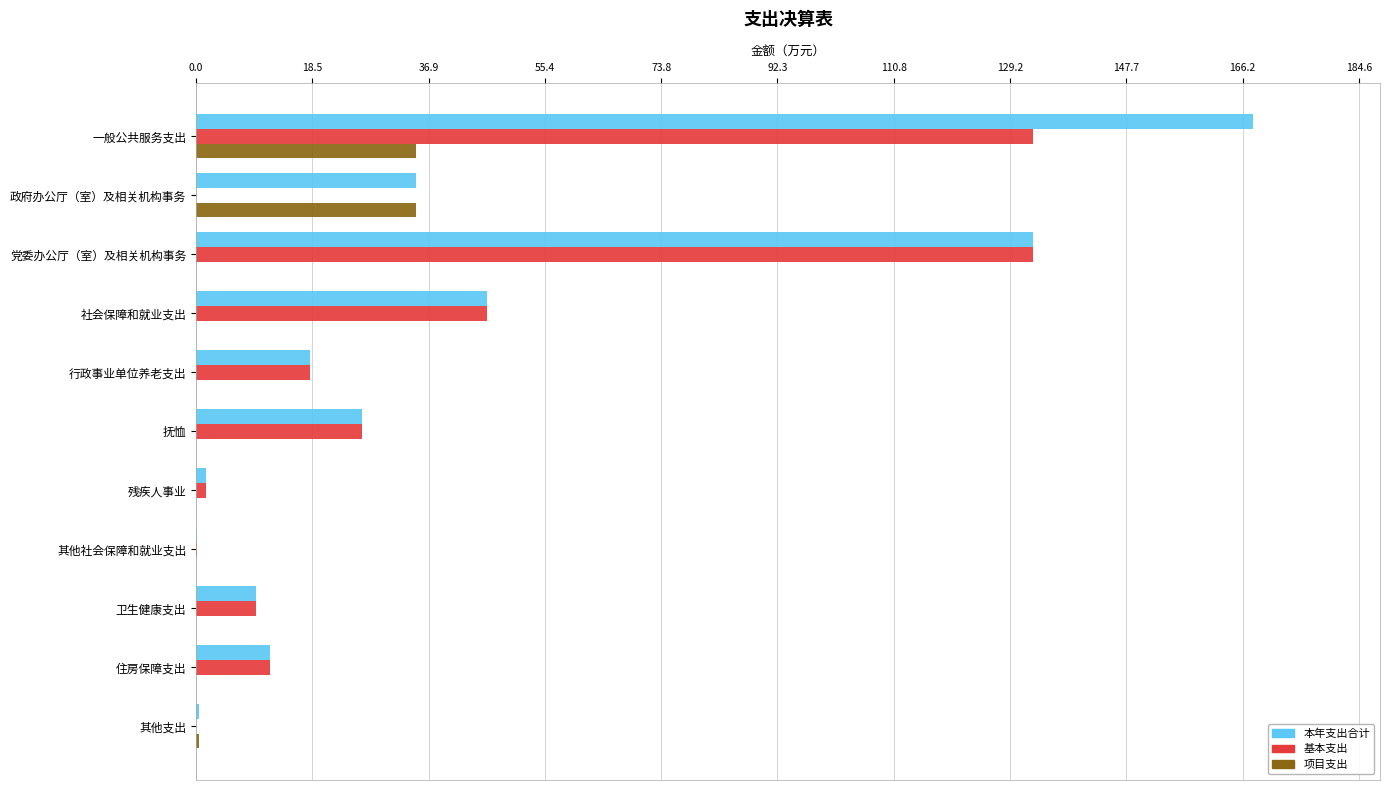

What is the total value across all series at 政府办公厅（室）及相关机构事务?

69.8